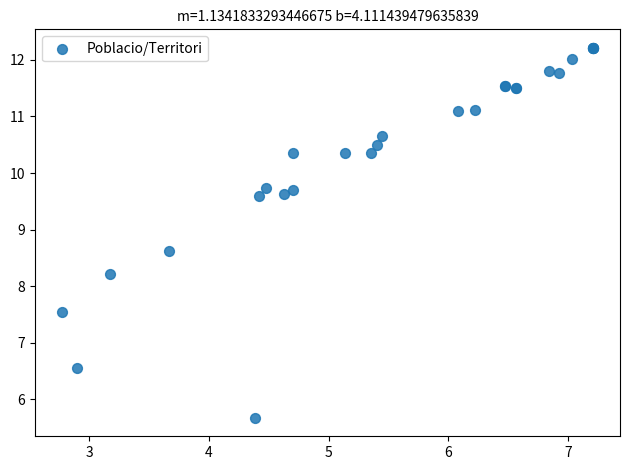

What Y value in the scatter plot is closest to 8?

8.2